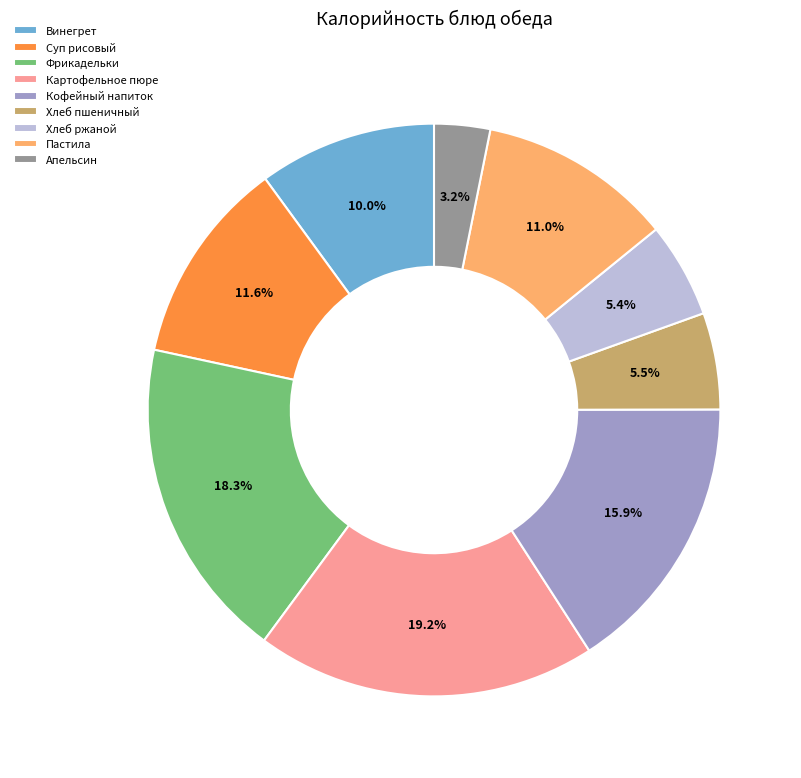

True or false: Пастила accounts for 11% of the total.

True